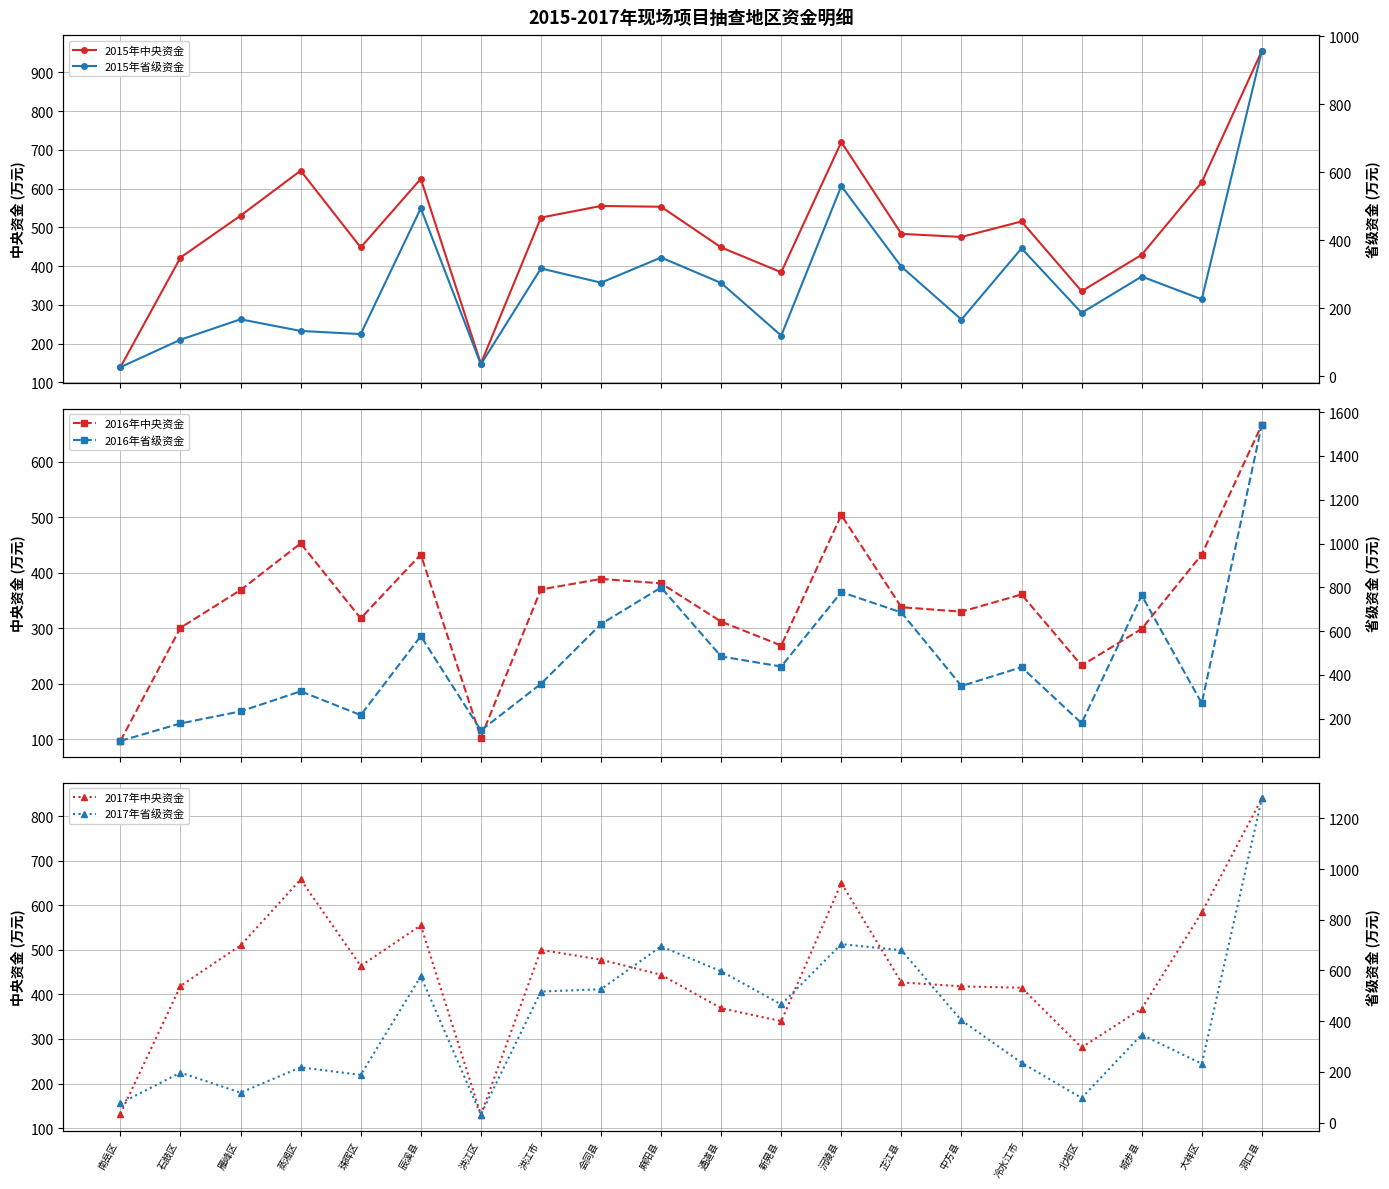

The 2015年省级资金 series shows 15.4 at 洪江区. True or false?

False